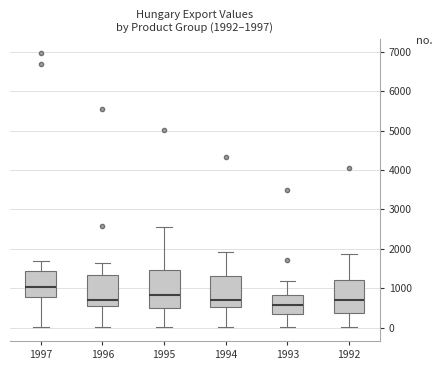

Which box is the tallest, from its lower edge to its upper edge?

1995